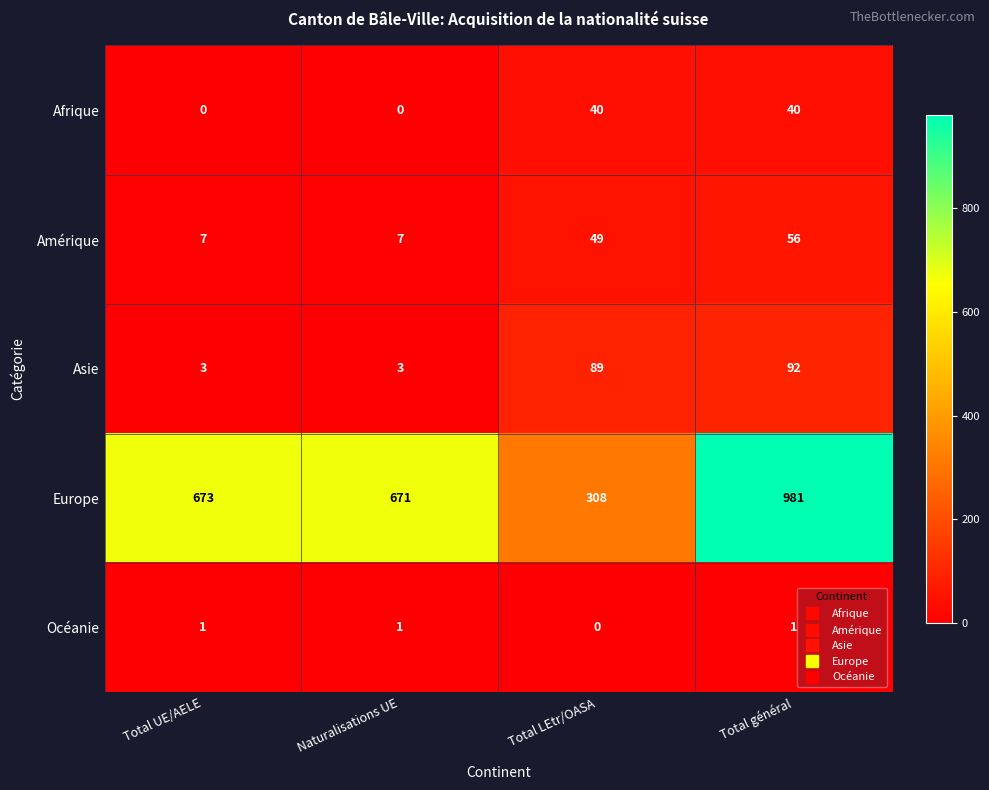

What is the difference between the Europe values at Naturalisations UE and Total LEtr/OASA?

363